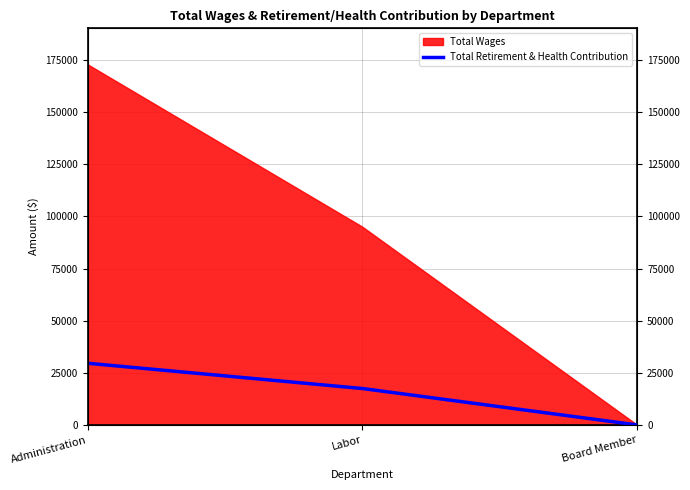

List the labels in order of value, largest first.

Administration, Labor, Board Member